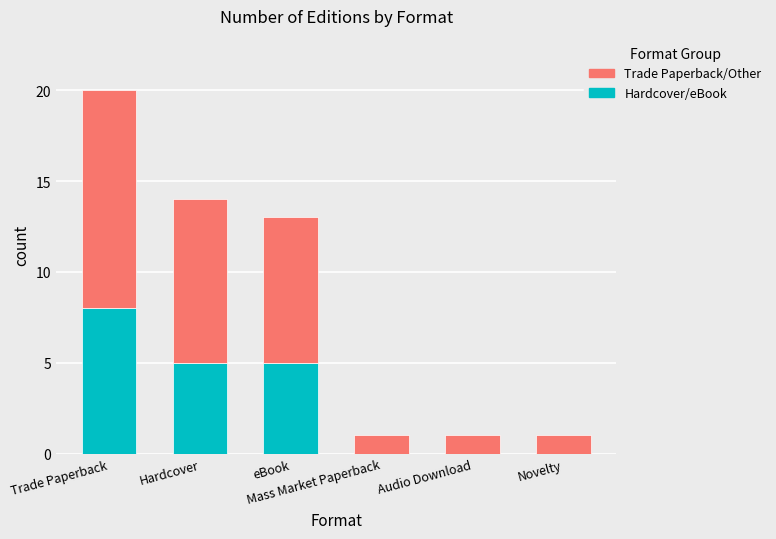

How many categories are shown in the chart?

6